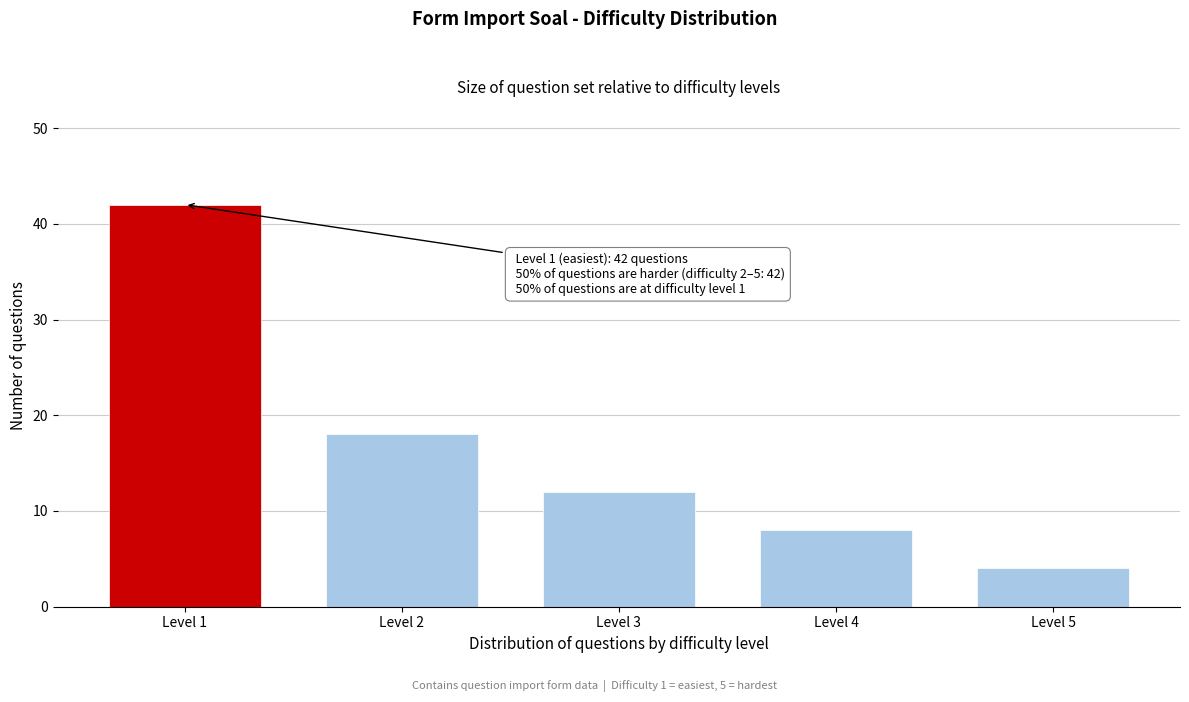

Reading left to right, transcribe all the data shown in this chart.

Level 1=42	Level 2=18	Level 3=12	Level 4=8	Level 5=4